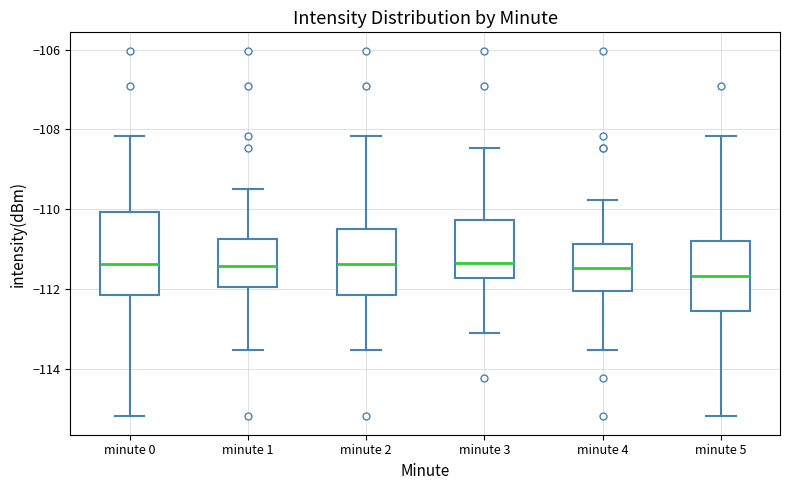

Where is the upper edge of the box for minute 3 on the y-axis? The values are not printed on the chart, so give them approximately, as read against the axis.

-110.2